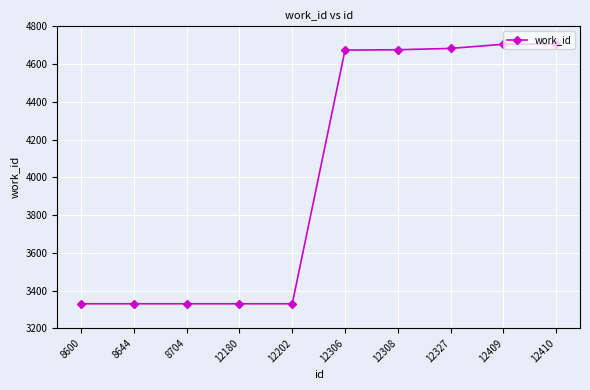

How many series are shown in this chart?

1